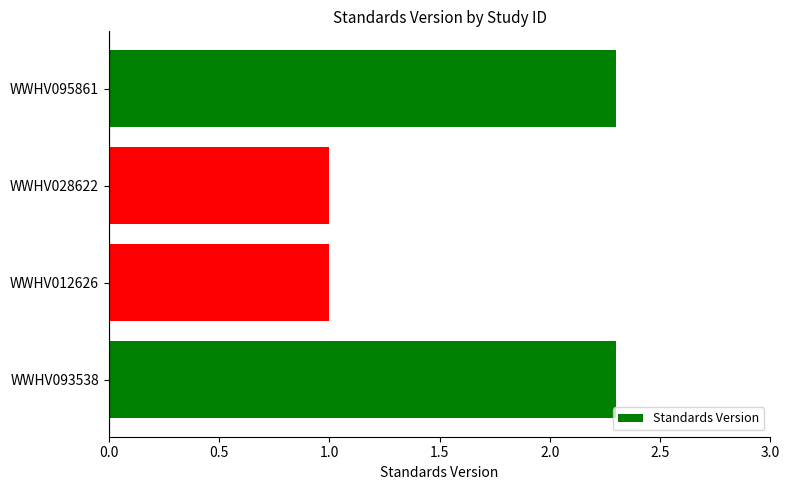

The chart shows a value of 3.0 at WWHV095861. True or false?

False